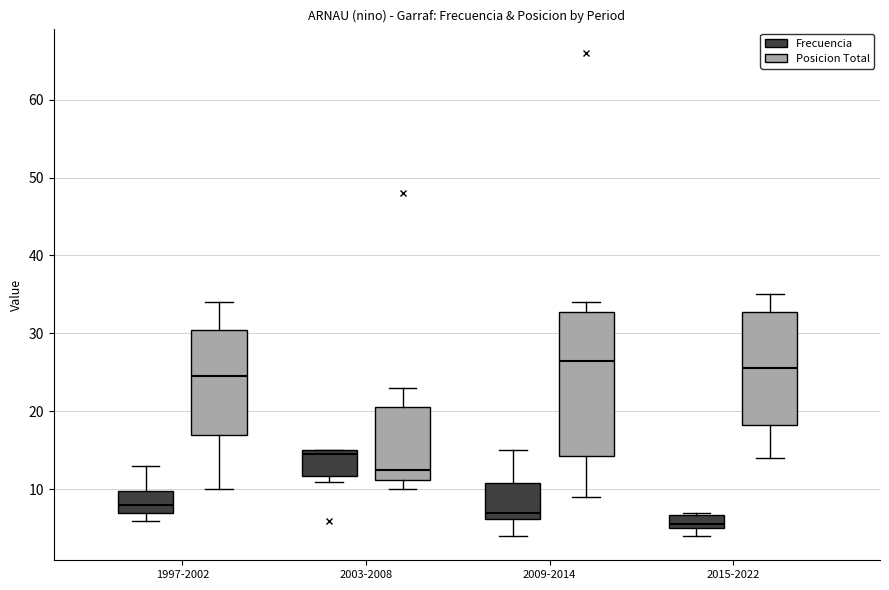

Where does the lower whisker of the box for 2015-2022 (Posicion Total) end on the y-axis? The values are not printed on the chart, so give them approximately, as read against the axis.

14